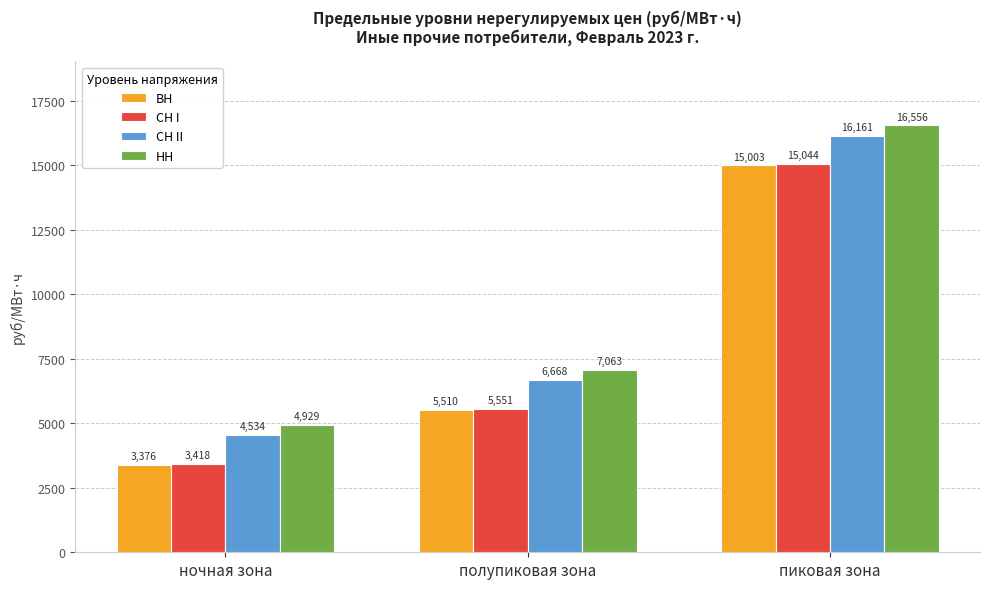

At how many categories does at least one series exceed 9002?

1